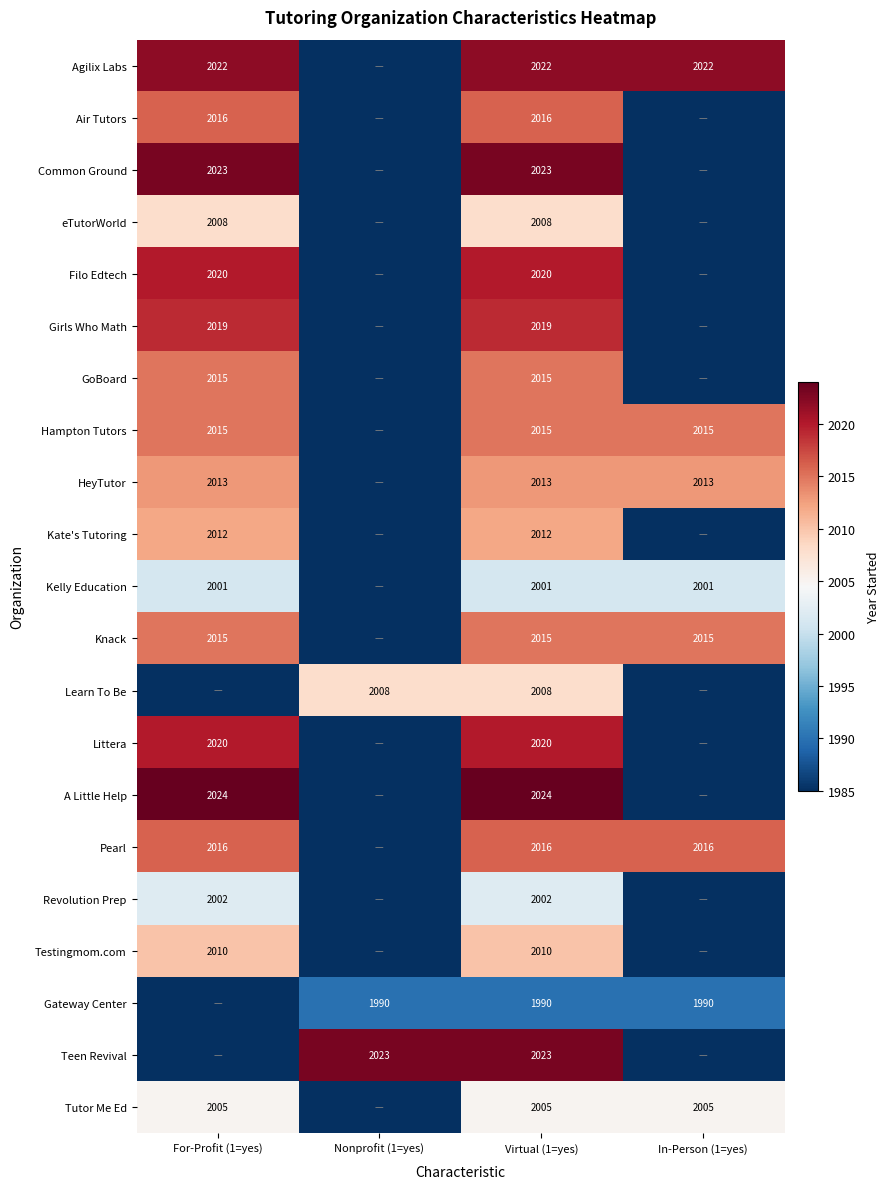

Is the value of Hampton Tutors at For-Profit (1=yes) greater than the value of Girls Who Math at Virtual (1=yes)?

No